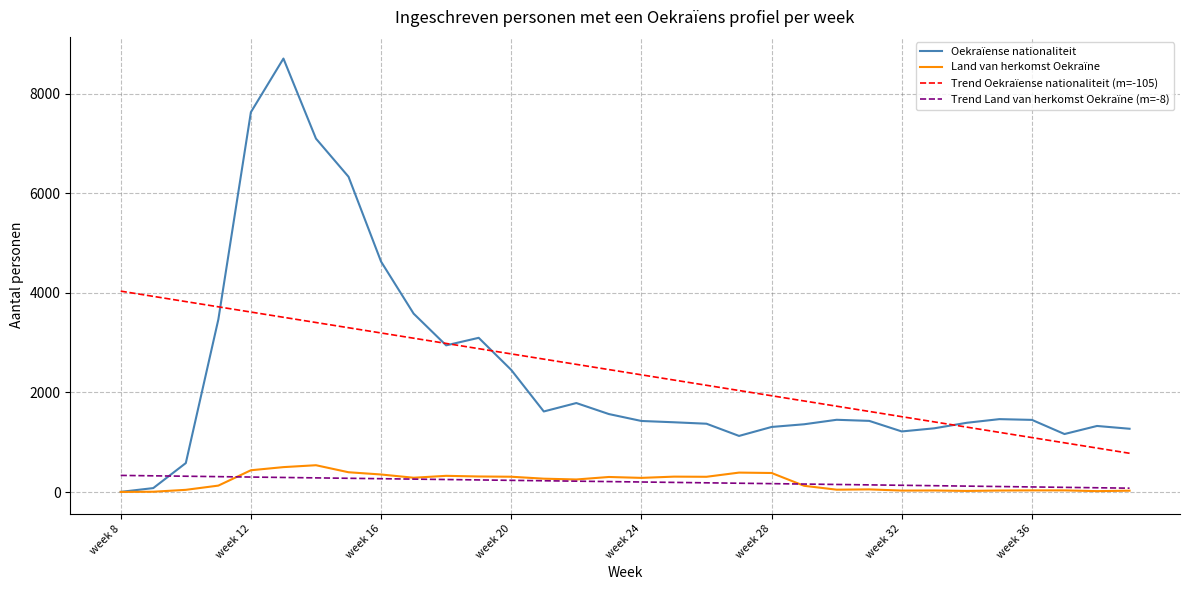

Which series has the widest spread of values?

Oekraïense nationaliteit